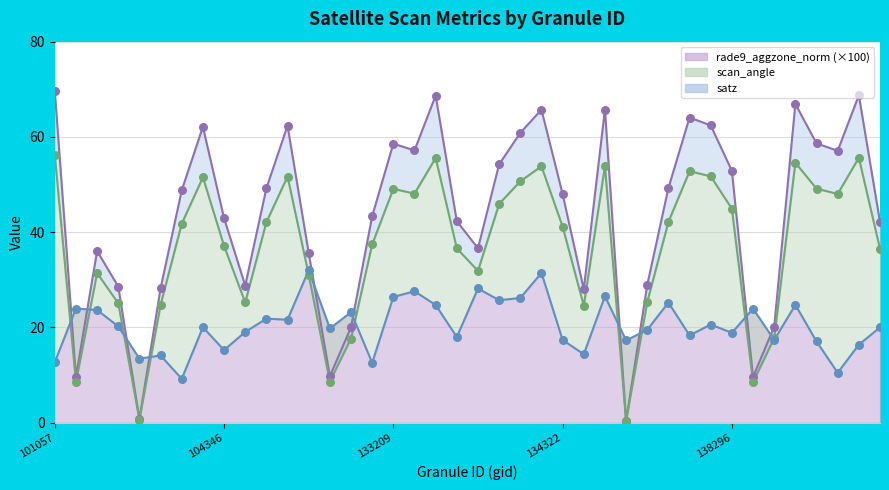

What are all the series names shown in the legend?

satz, scan_angle, rade9_aggzone_norm